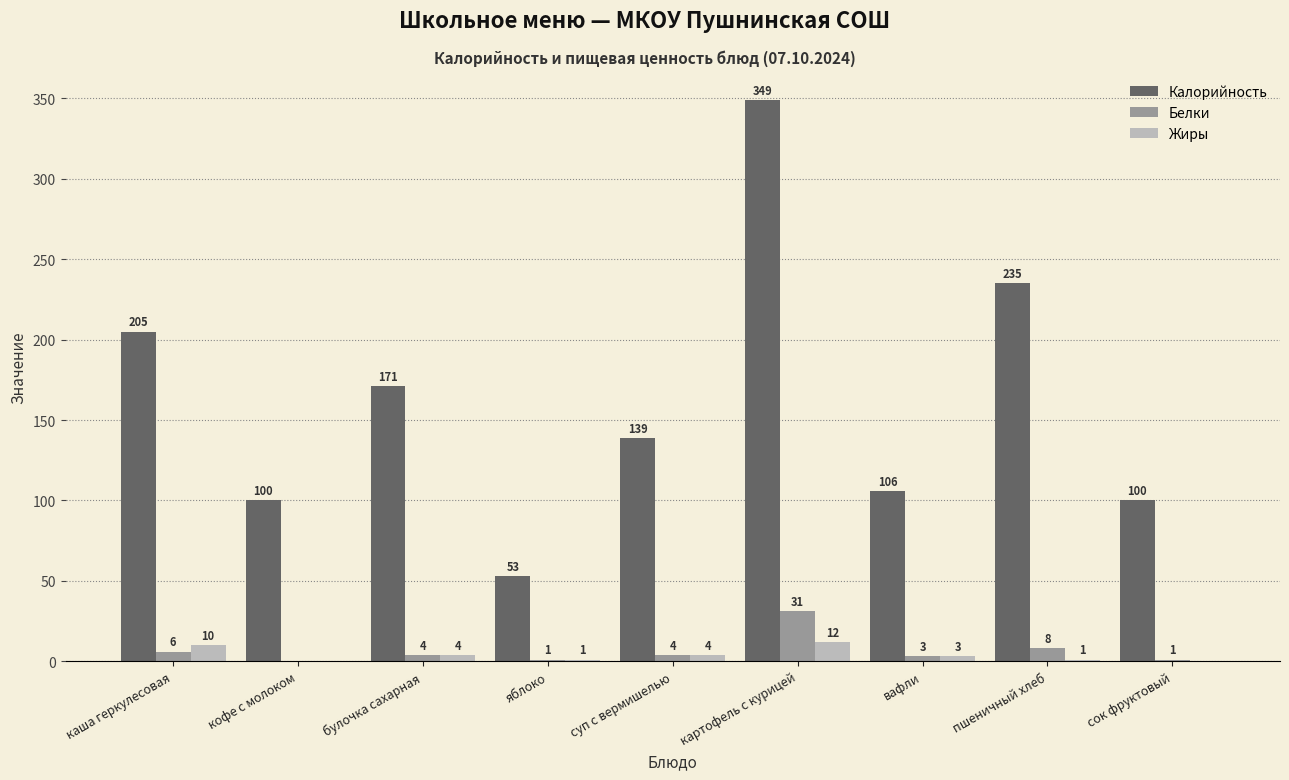

Are the bars horizontal?

No